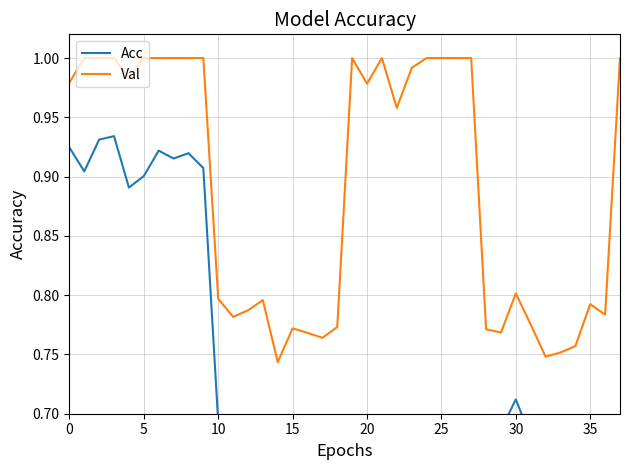

Count the Acc values in the range 0 to 1.

38